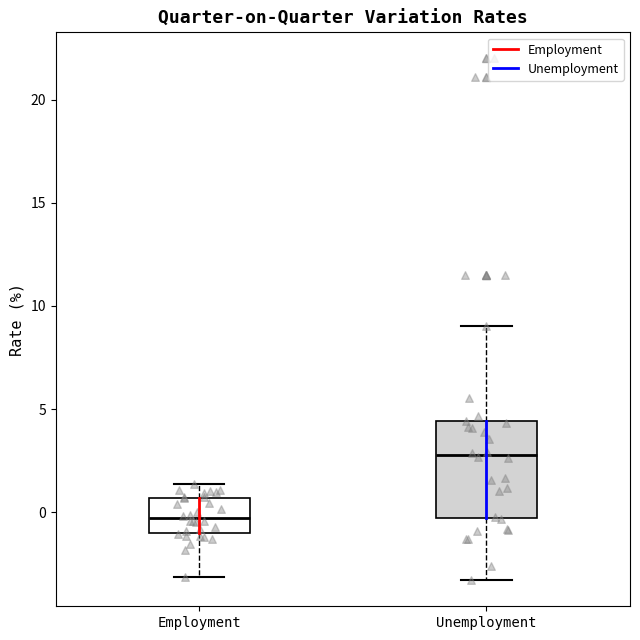

Reading left to right, transcribe this box plot: for each box, give where its median line is, the range the box spans, and where its two whiskers end, as read against the y-axis. The values are not printed on the chart, so give them approximately, as read against the axis.

Employment: median -0.5, box -1.0 to 0.5, whiskers -3.0 to 1.5
Unemployment: median 3.0, box -0.5 to 4.5, whiskers -3.5 to 9.0